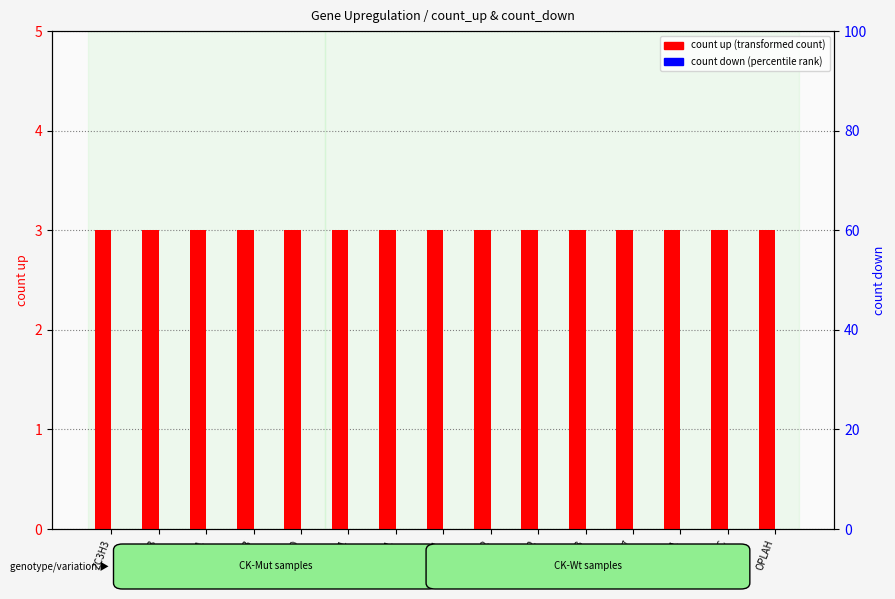

What is the total value across all series at ASAP1?

3